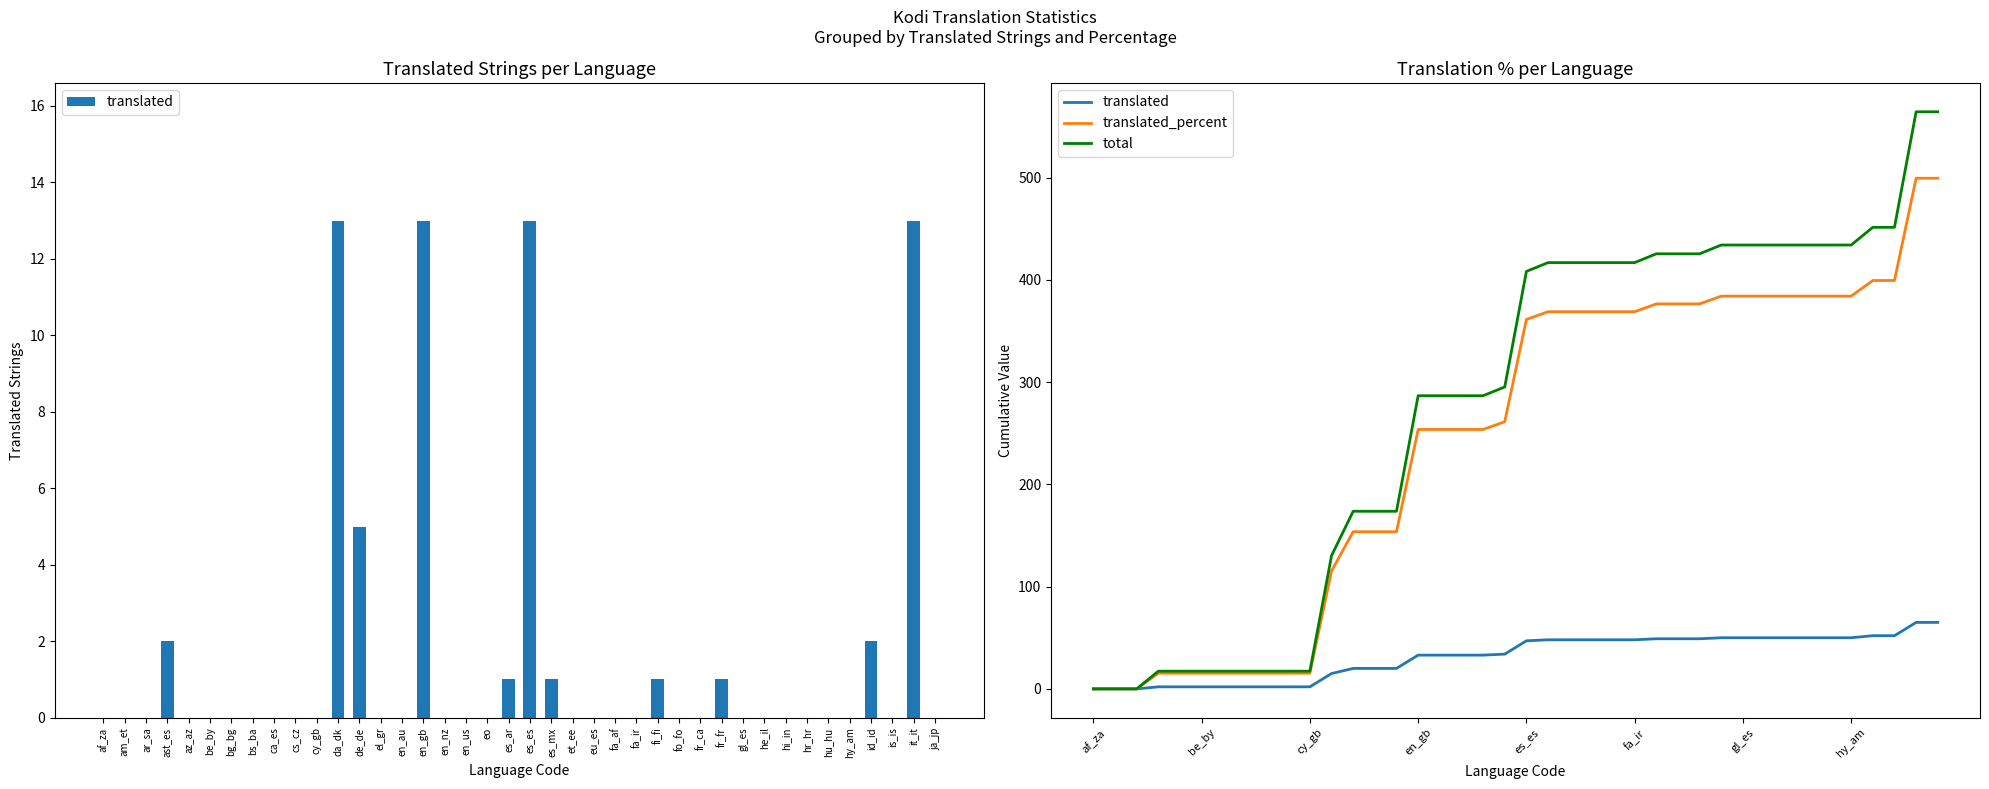

Are the bars grouped side by side (vs. stacked)?

Yes